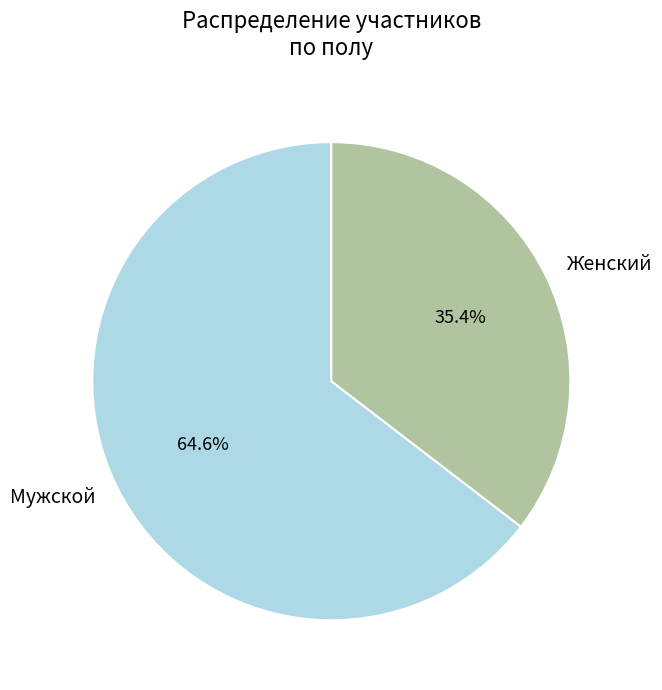

Is it true that Мужской is 57% of the pie?

False